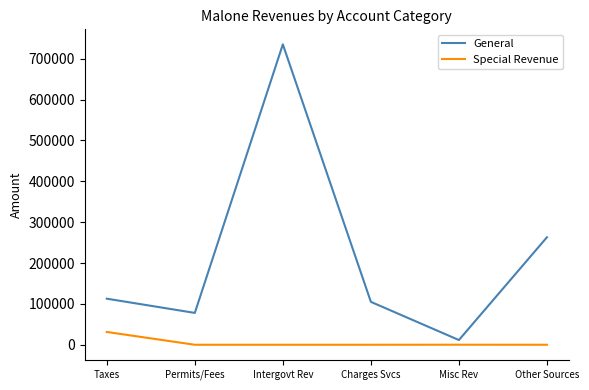

Is the value of General at Permits/Fees greater than the value of Special Revenue at Intergovt Rev?

Yes